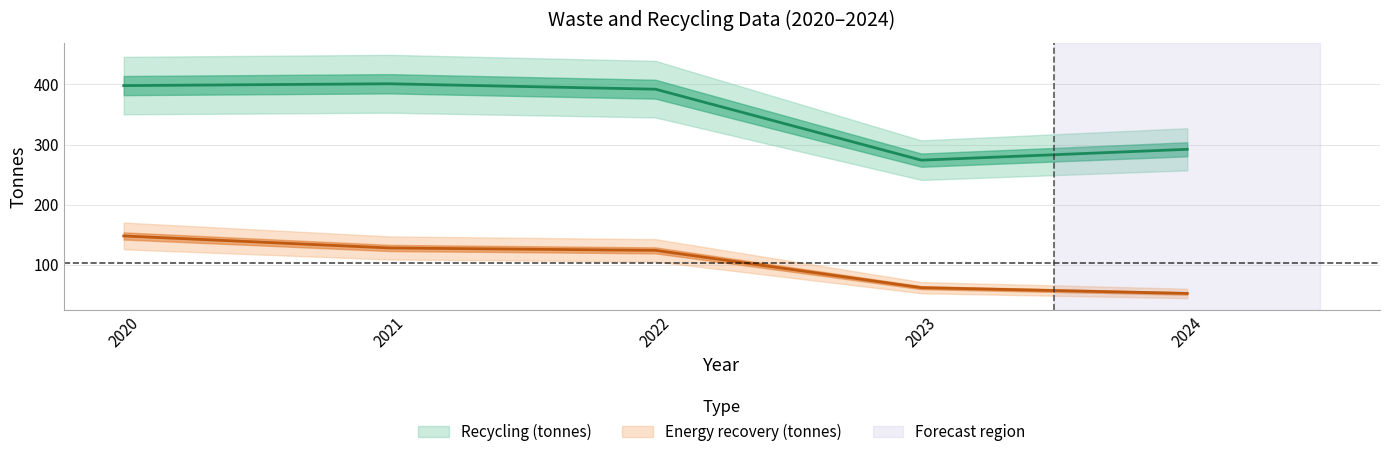

What is the average value of the Recycling (tonnes) series?

351.4